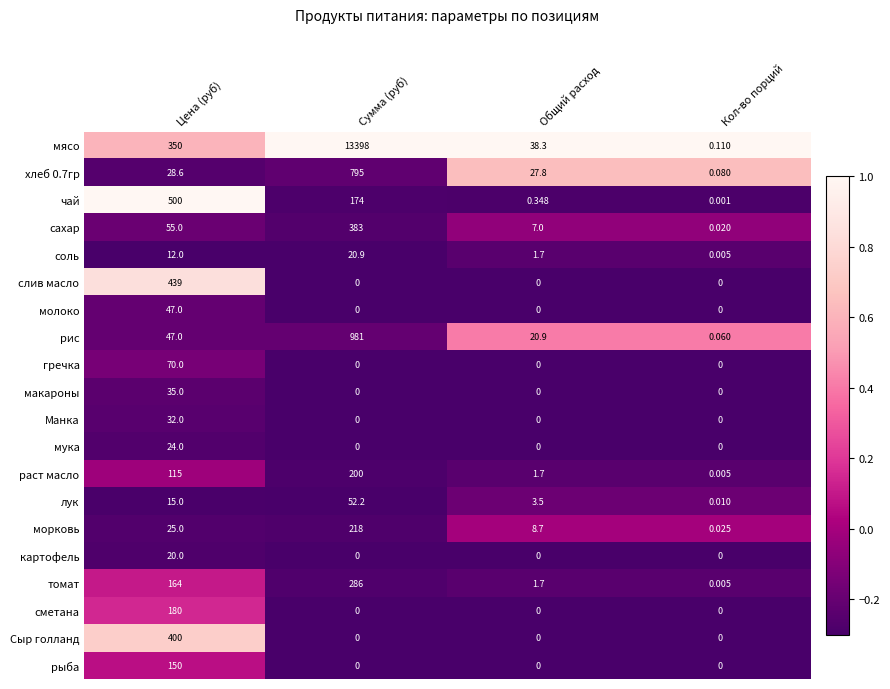

How many distinct data groups are displayed?

20